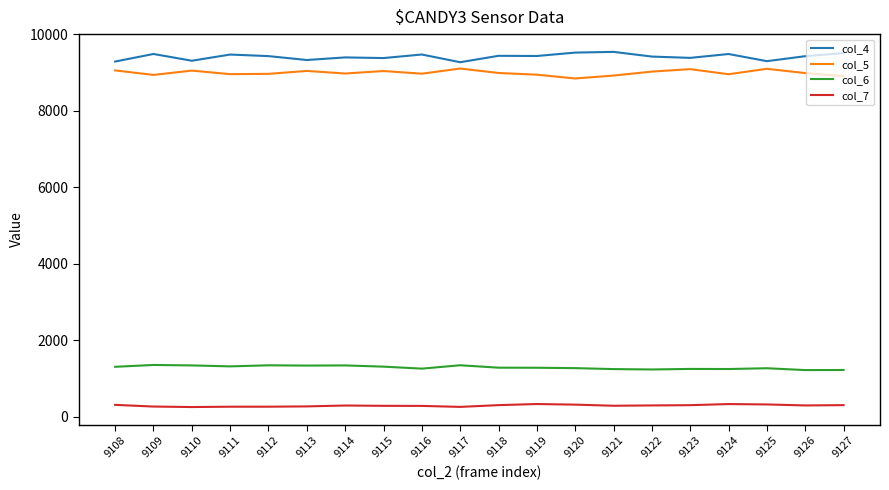

Which series has the largest total across all categories?

col_4